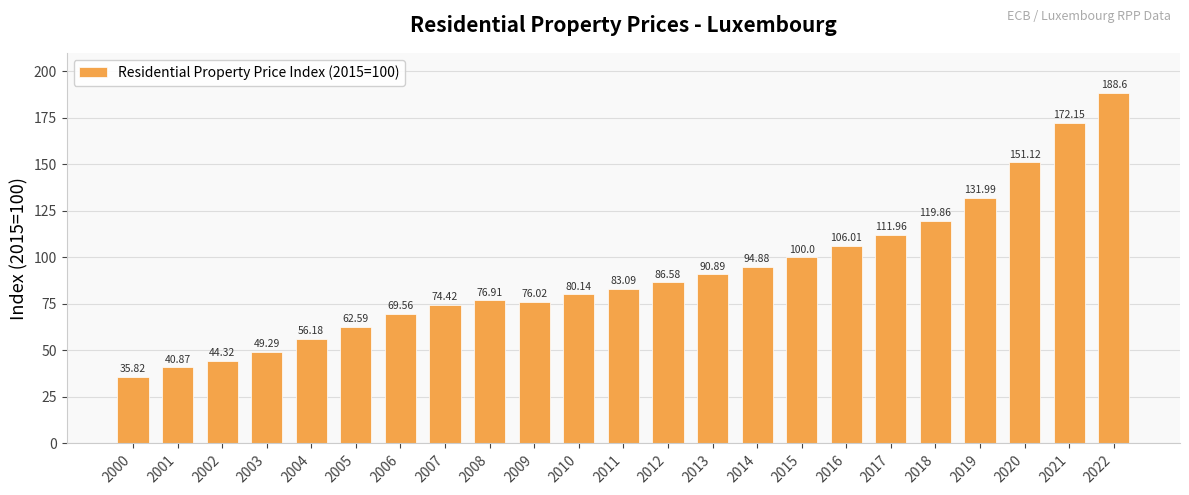

How many bars are there in total?

23